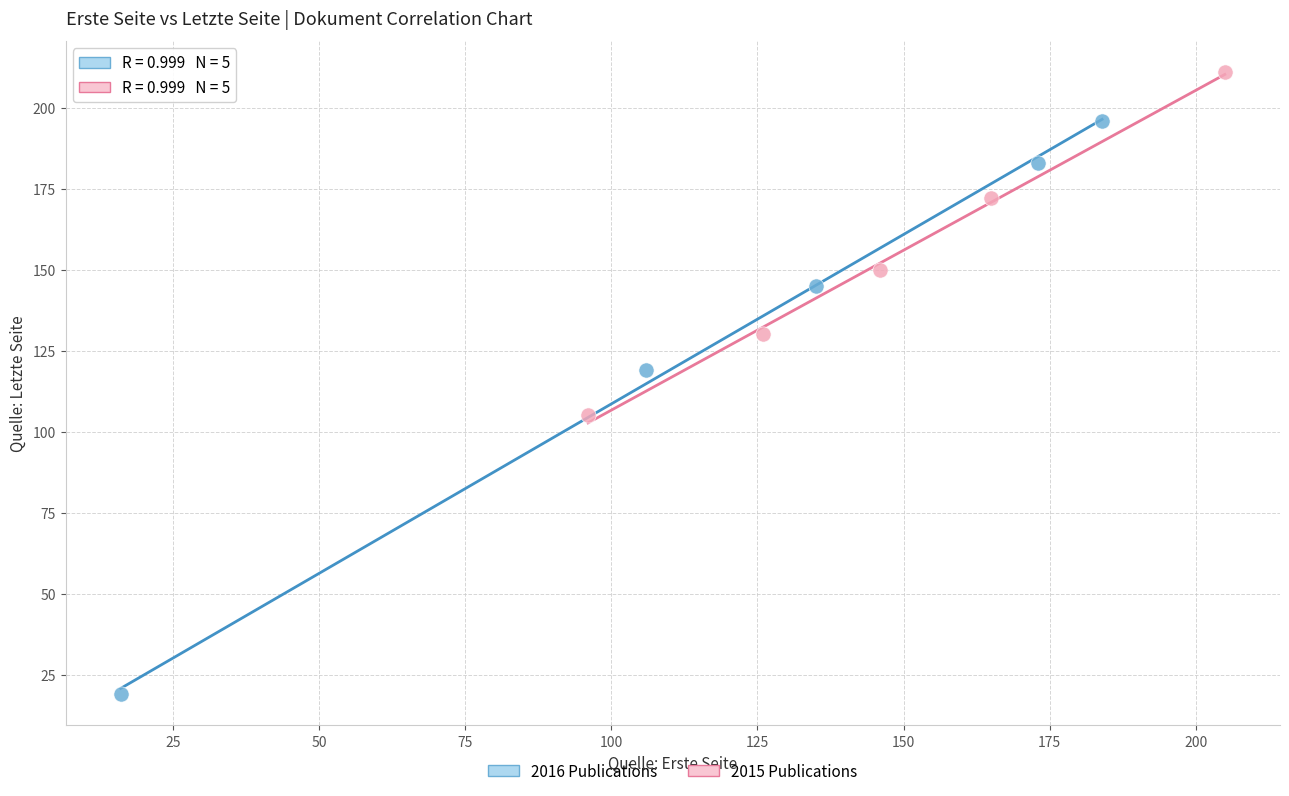

Which series contains the lowest Y value?

2016 Publications